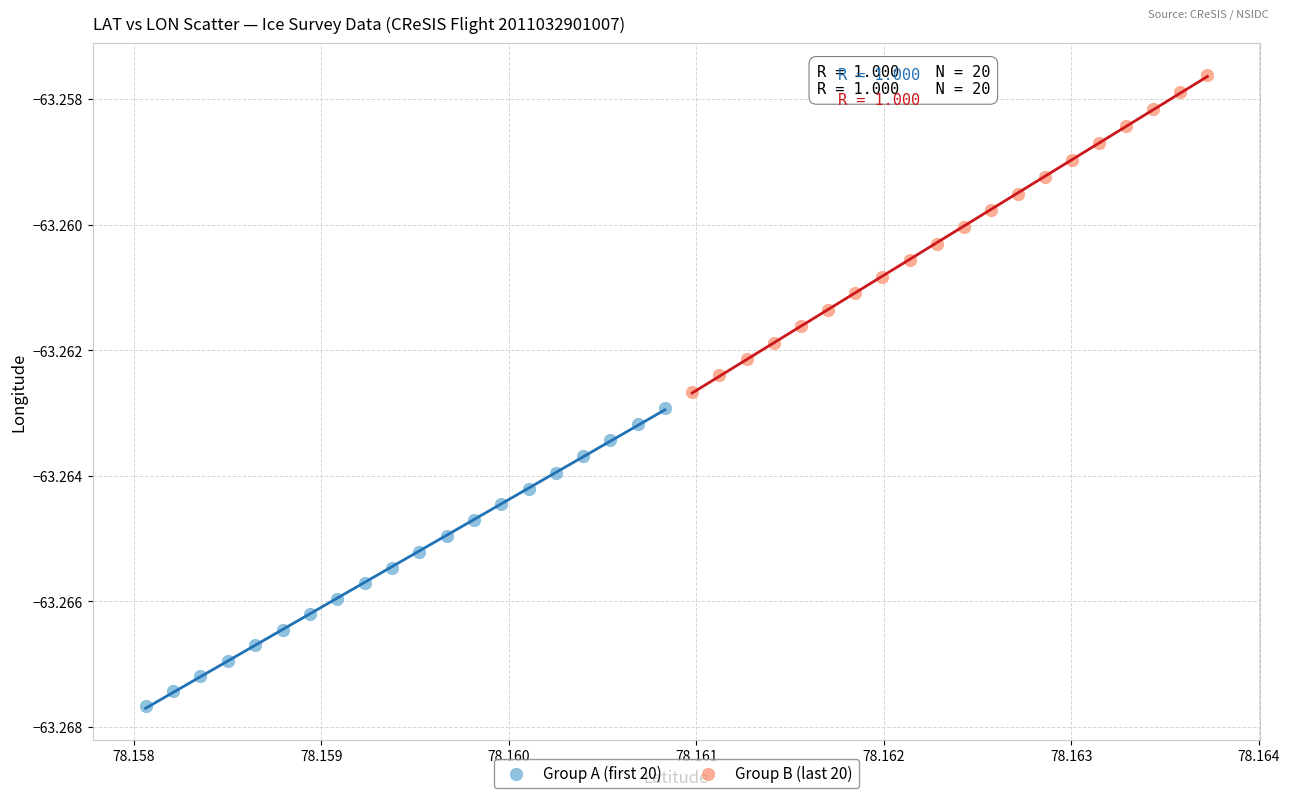

Which series contains the lowest Y value?

Group A (first 20)